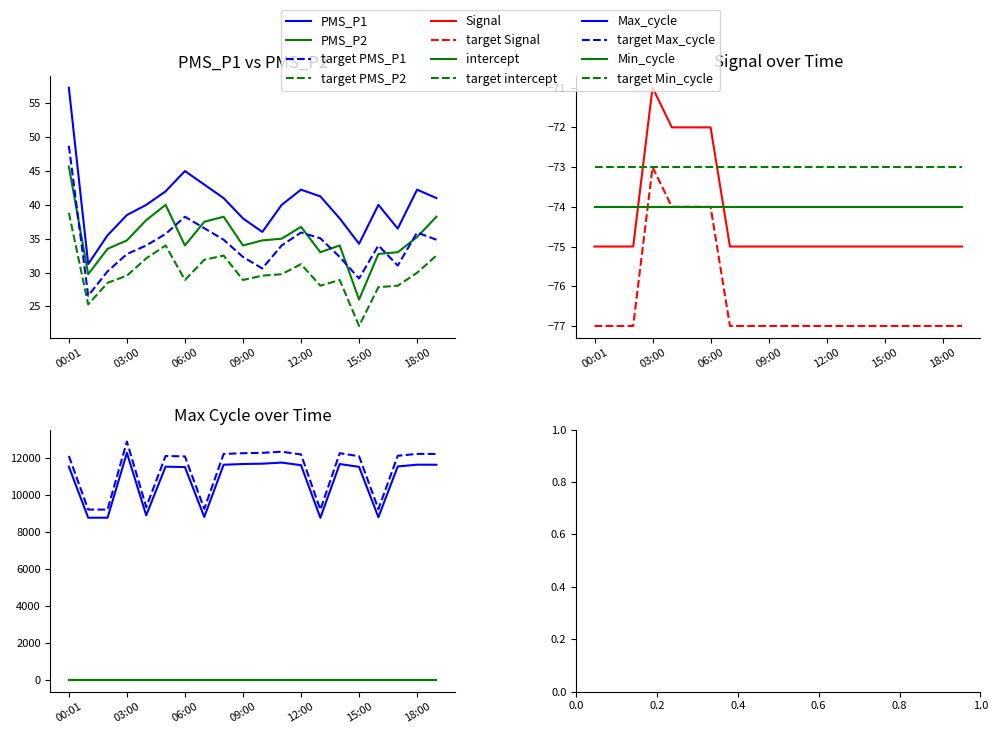

Which series has the largest total across all categories?

Max_cycle